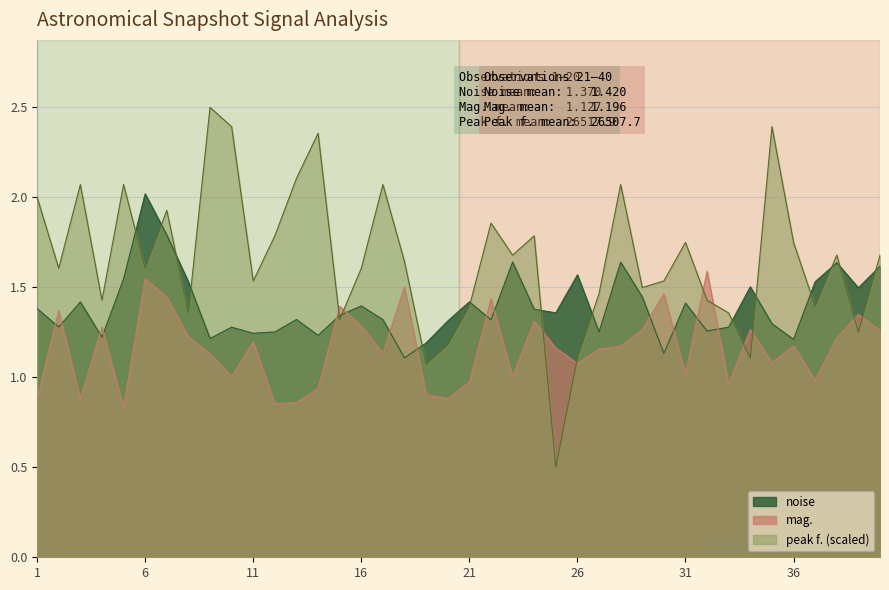

List the series in order of their peak value, lowest first.

mag., noise, peak f. (scaled)